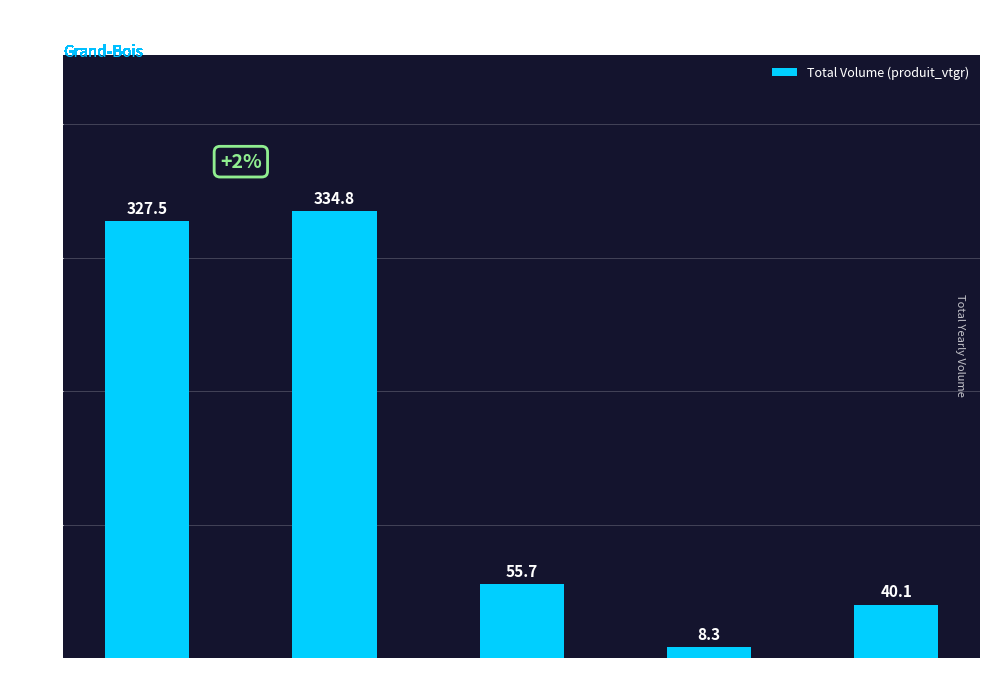

What is the label of the 5th bar from the right?

DOUGLAS